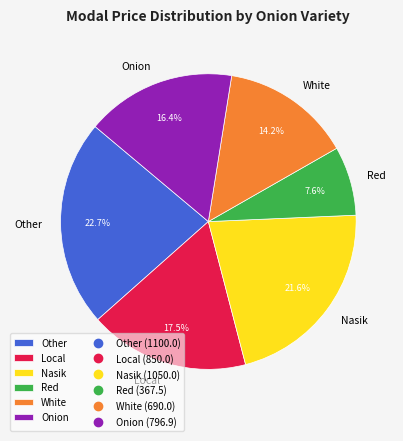

Which slice is the smallest?

Red